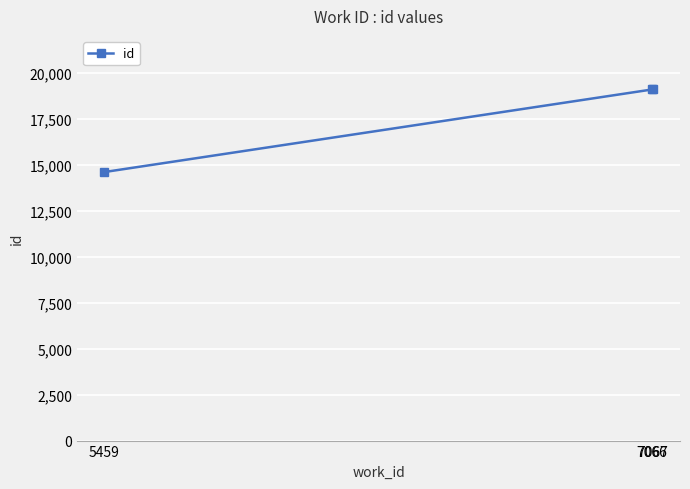

Count the number of data series in this chart.

1